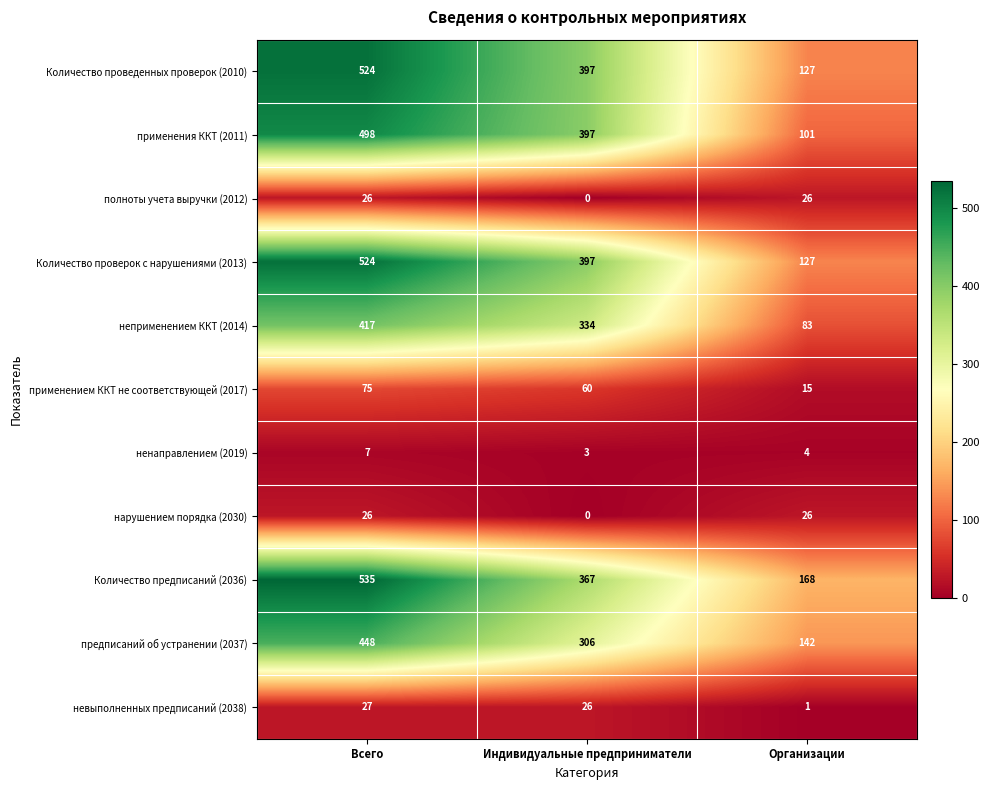

What is the average value of the нарушением порядка (2030) series?

17